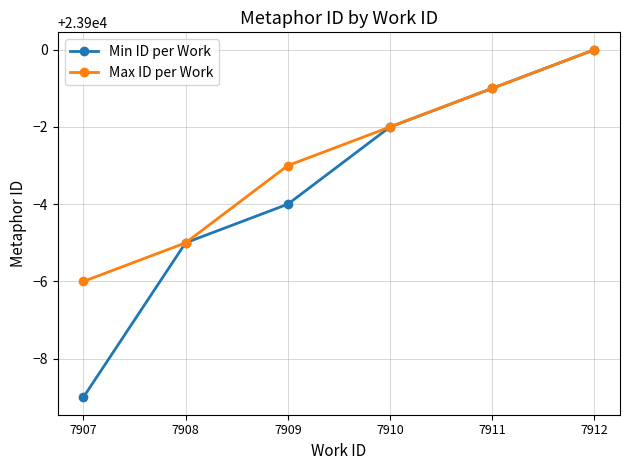

At which label is Min ID per Work closest to 23895?

7908